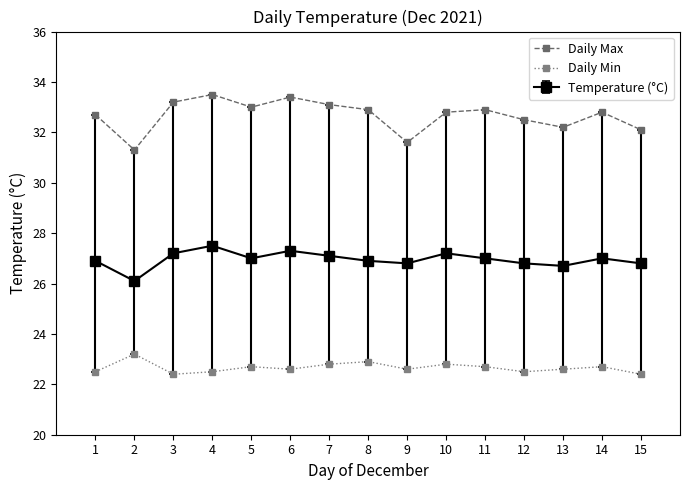

What value does the Daily Max series have at 9?

31.6